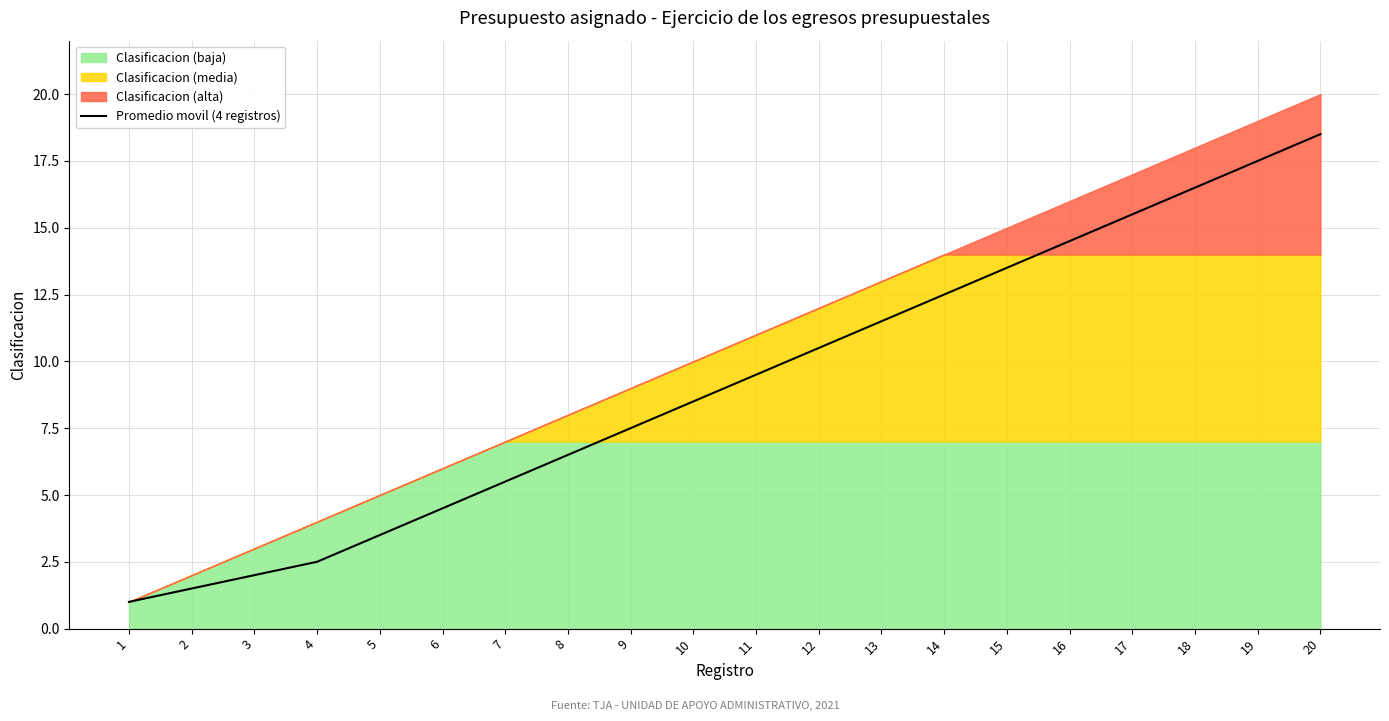

Reading right to left, list all the values displayed in this chart.

18.5	17.5	16.5	15.5	14.5	13.5	12.5	11.5	10.5	9.5	8.5	7.5	6.5	5.5	4.5	3.5	2.5	2.0	1.5	1.0